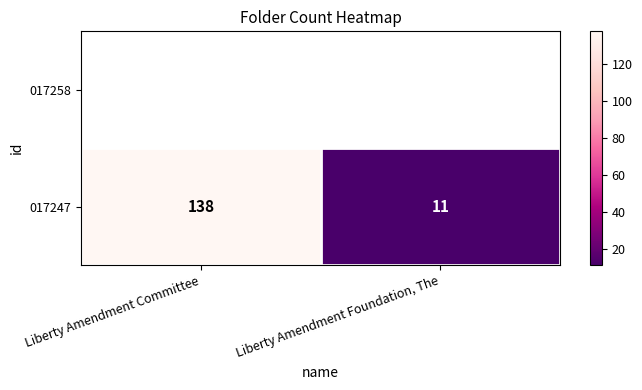

What is the sum of the values at Liberty Amendment Committee and Liberty Amendment Foundation, The?

149